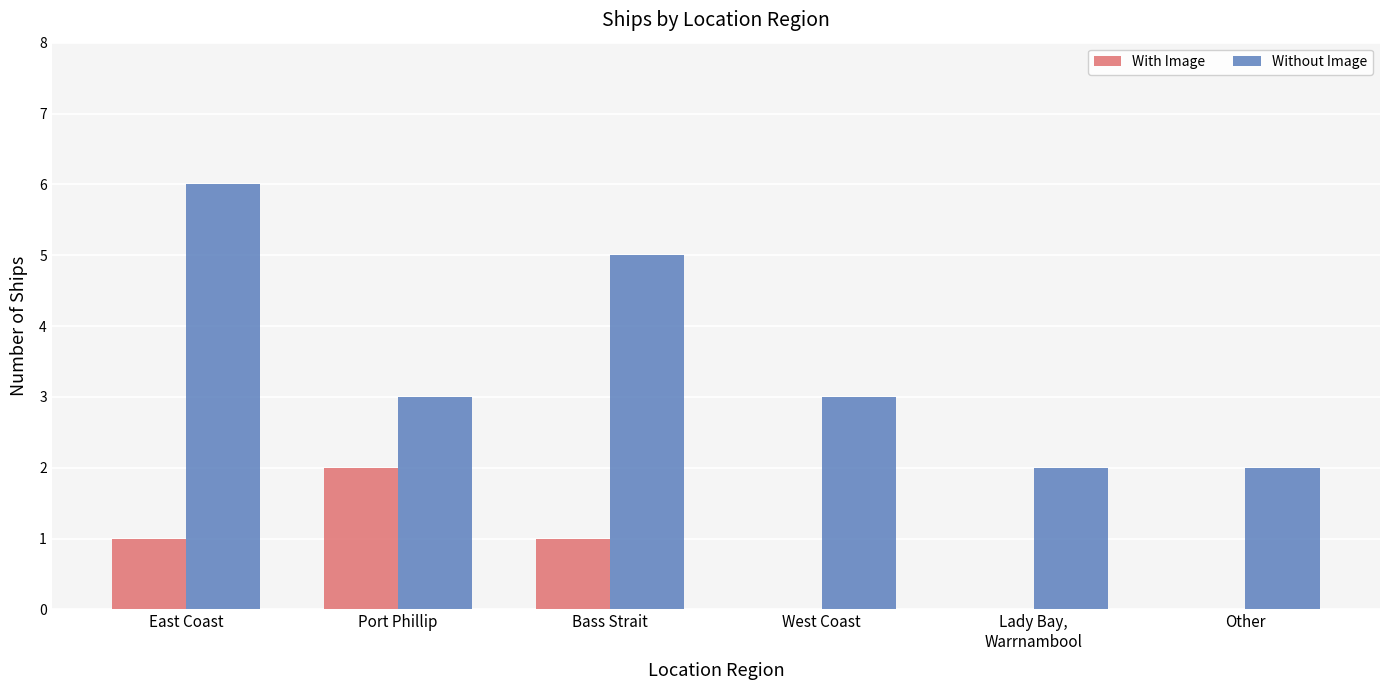

What is the greatest value displayed?

6